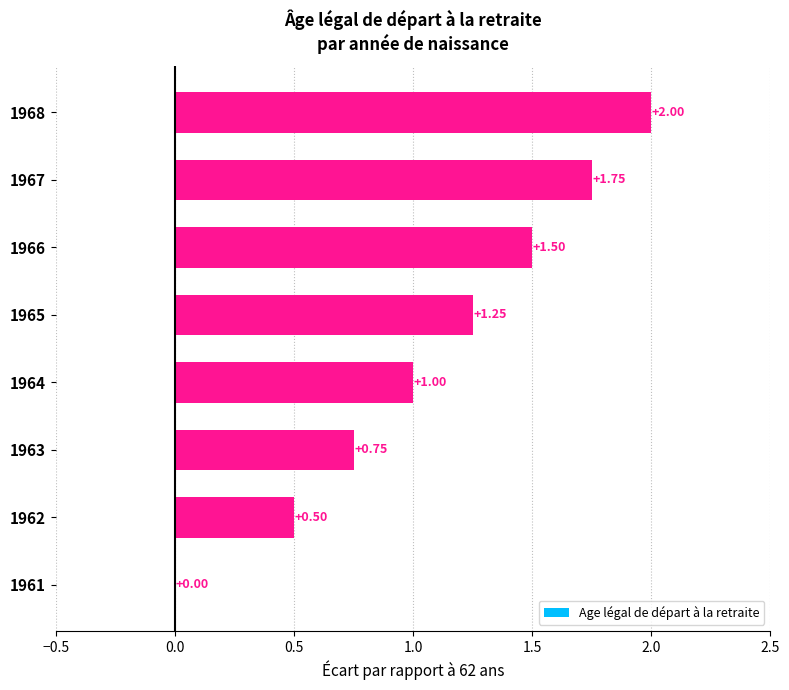

At which label is the value closest to 1?

1964